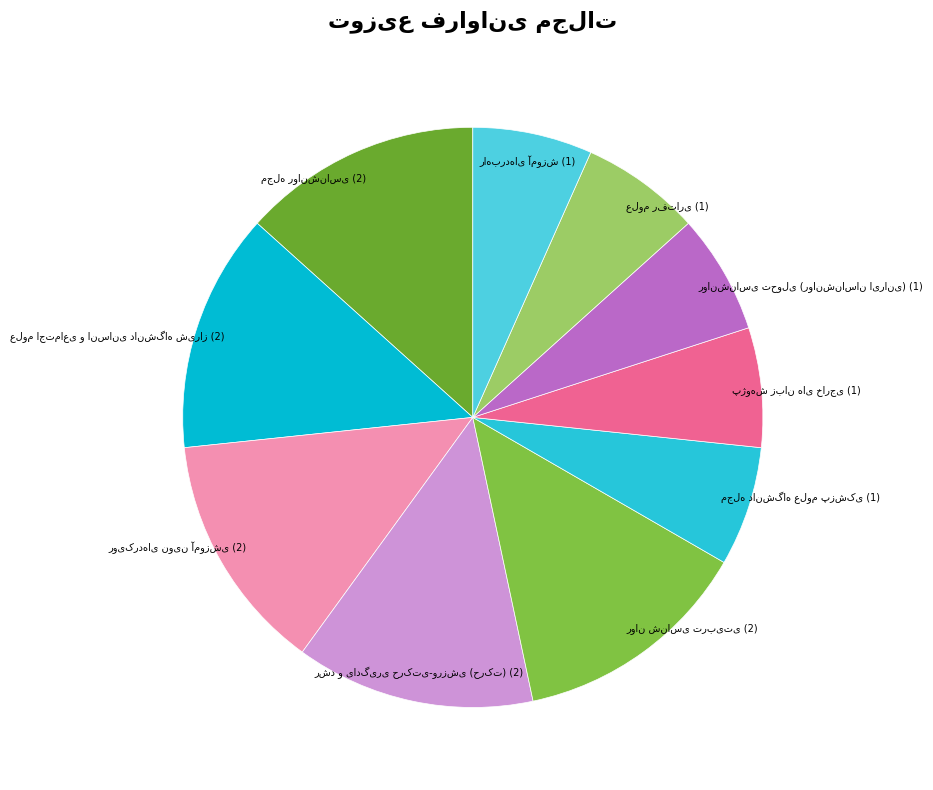

How many slices are in this pie chart?

10